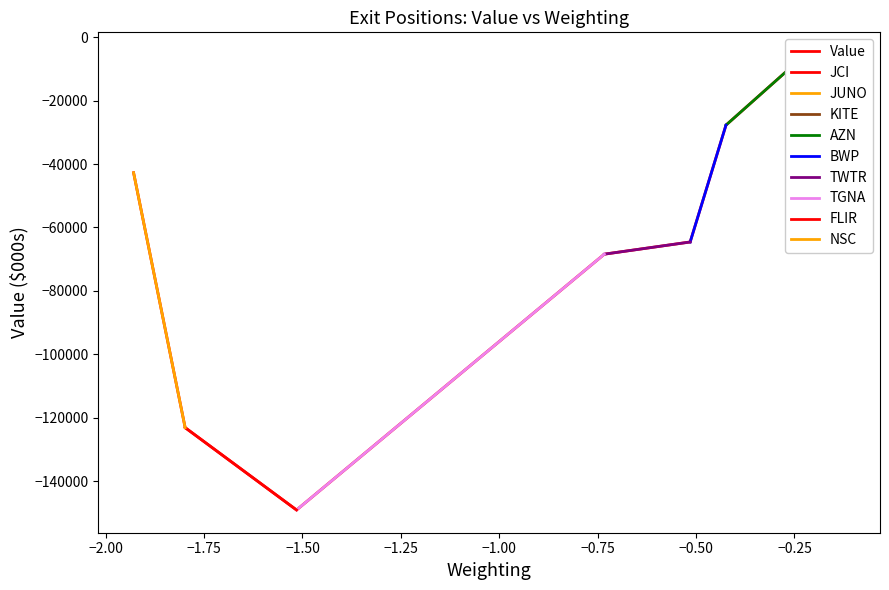

Does the chart display data point markers on the line(s)?

No